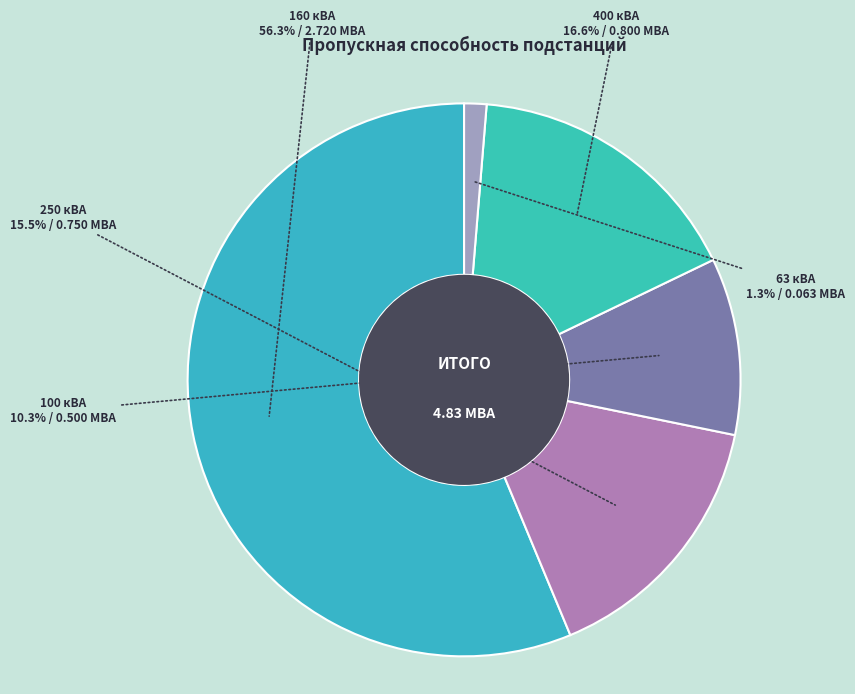

What percentage do 63 кВА and 400 кВА together represent?

17.9%